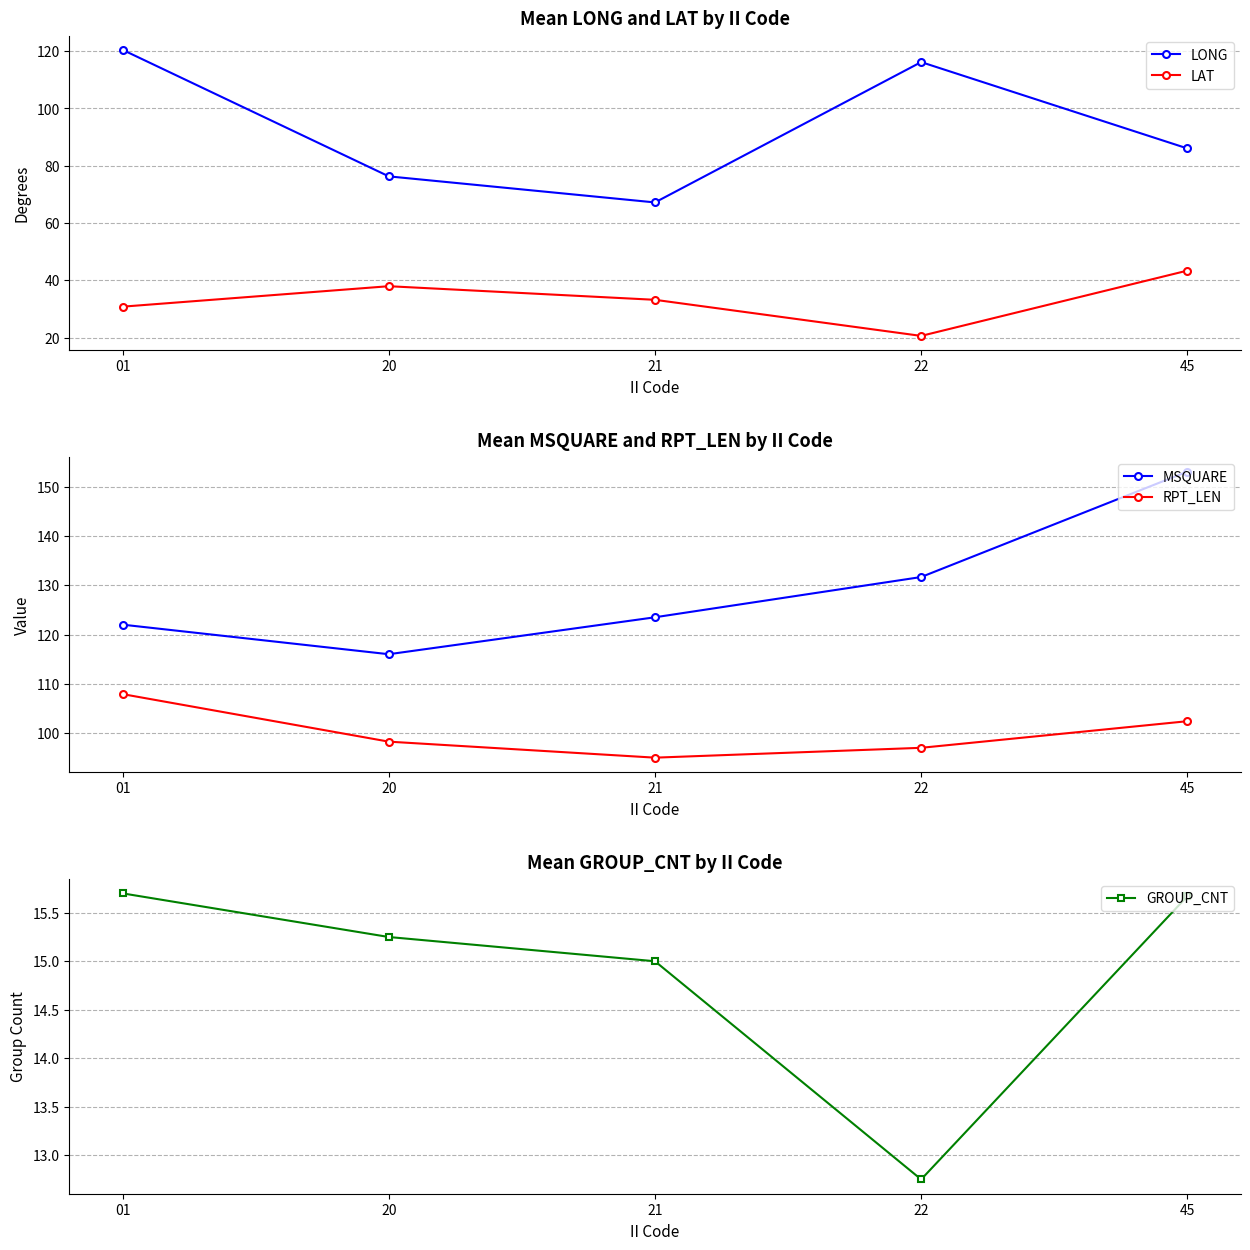

Where is MSQUARE nearest to the value 134?

22